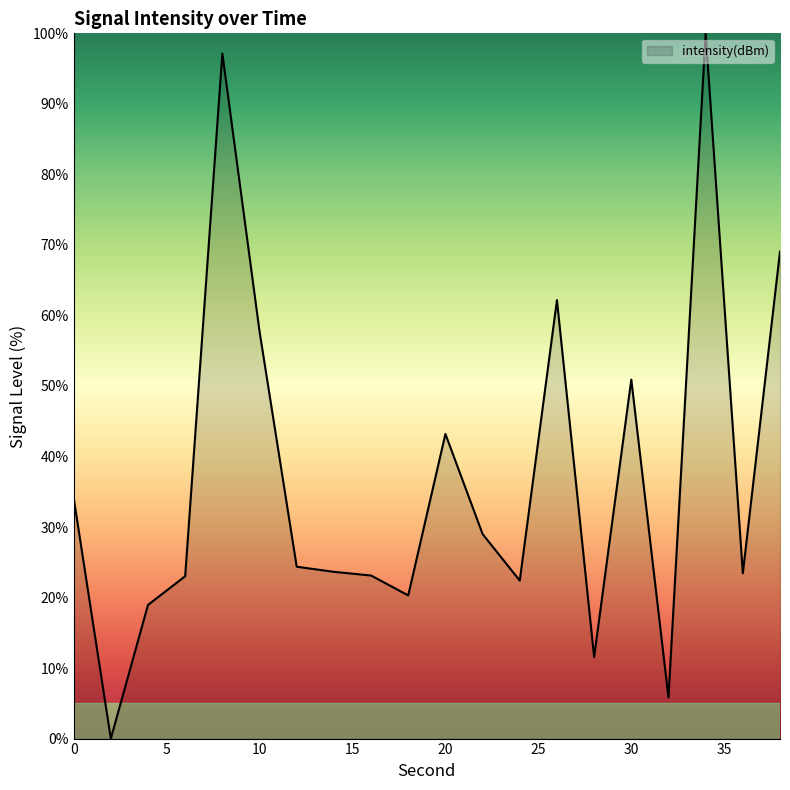

What is the difference between the maximum and minimum values?

100.0